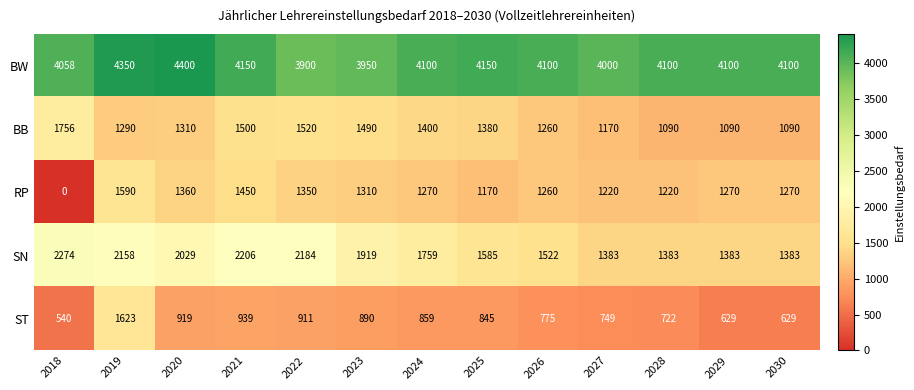

At which category does the chart reach its minimum across all series?

2018